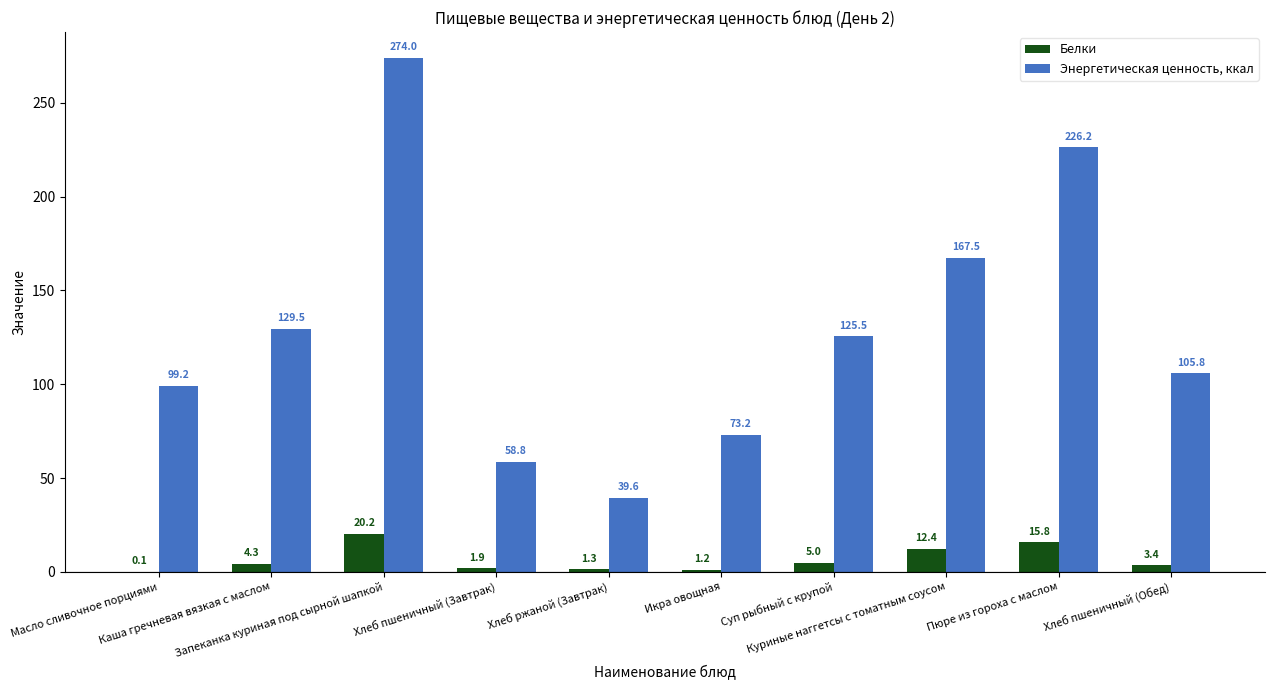

At which label does Энергетическая ценность, ккал first exceed 125?

Каша гречневая вязкая с маслом